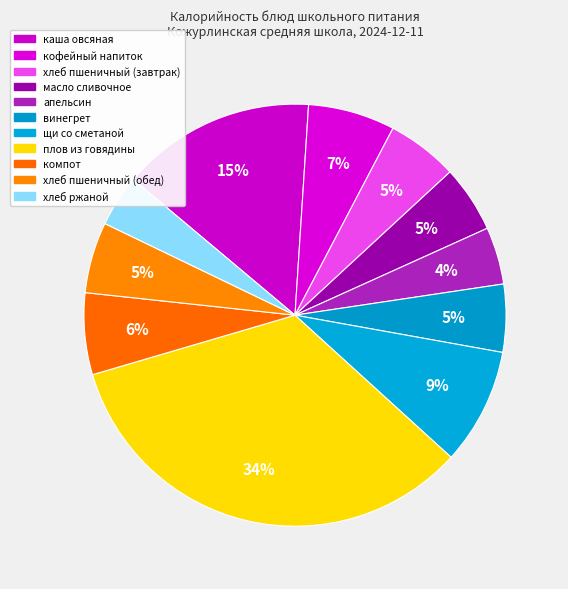

How many segments does this pie chart have?

11